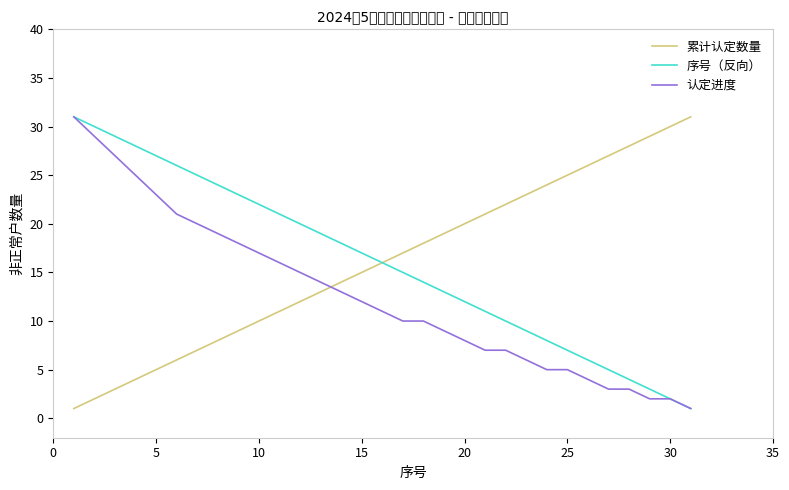

What is the maximum value for 累计认定数量?

31